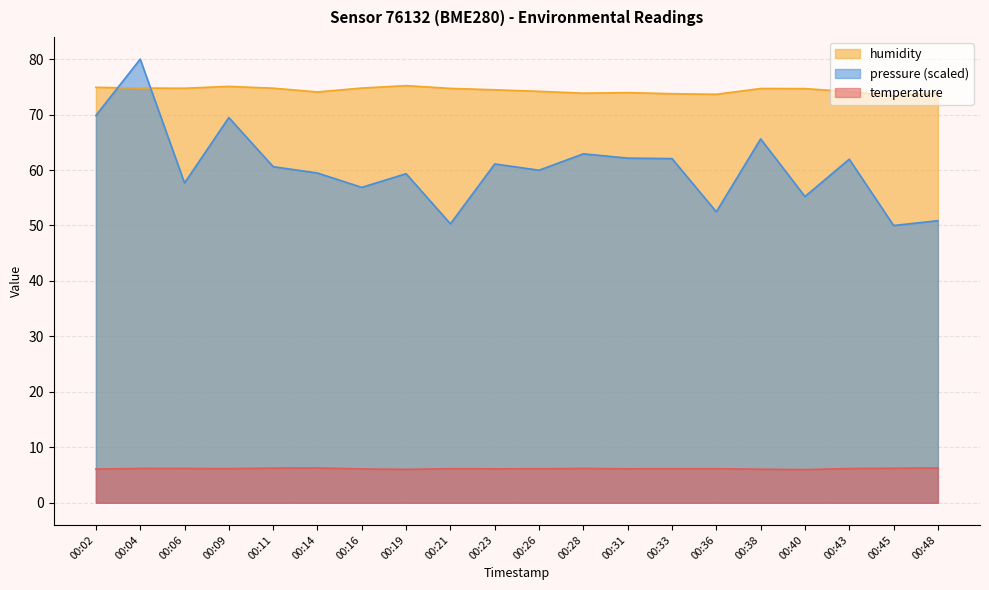

At which category does humidity reach its first local peak?

00:09